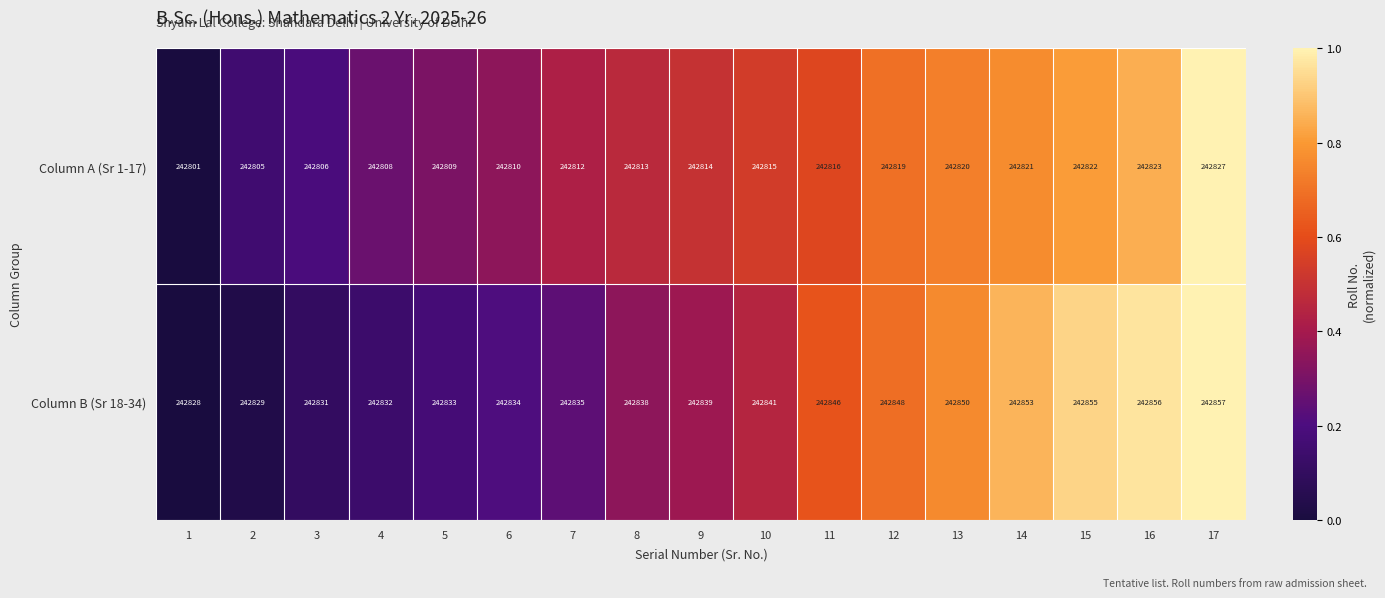

What is the maximum value shown in the chart?

242857